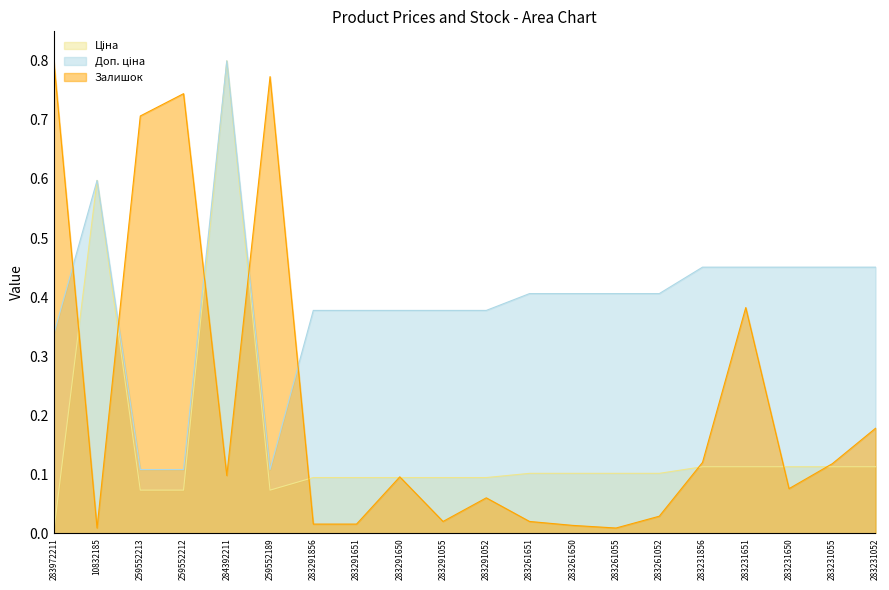

Reading left to right, extract all data points from this chart.

Ціна: 0.0	0.6	0.1	0.1	0.8	0.1	0.1	0.1	0.1	0.1	0.1	0.1	0.1	0.1	0.1	0.1	0.1	0.1	0.1	0.1
Доп. ціна: 0.3	0.6	0.1	0.1	0.8	0.1	0.4	0.4	0.4	0.4	0.4	0.4	0.4	0.4	0.4	0.5	0.5	0.5	0.5	0.5
Залишок: 0.8	0.0	0.7	0.7	0.1	0.8	0.0	0.0	0.1	0.0	0.1	0.0	0.0	0.0	0.0	0.1	0.4	0.1	0.1	0.2